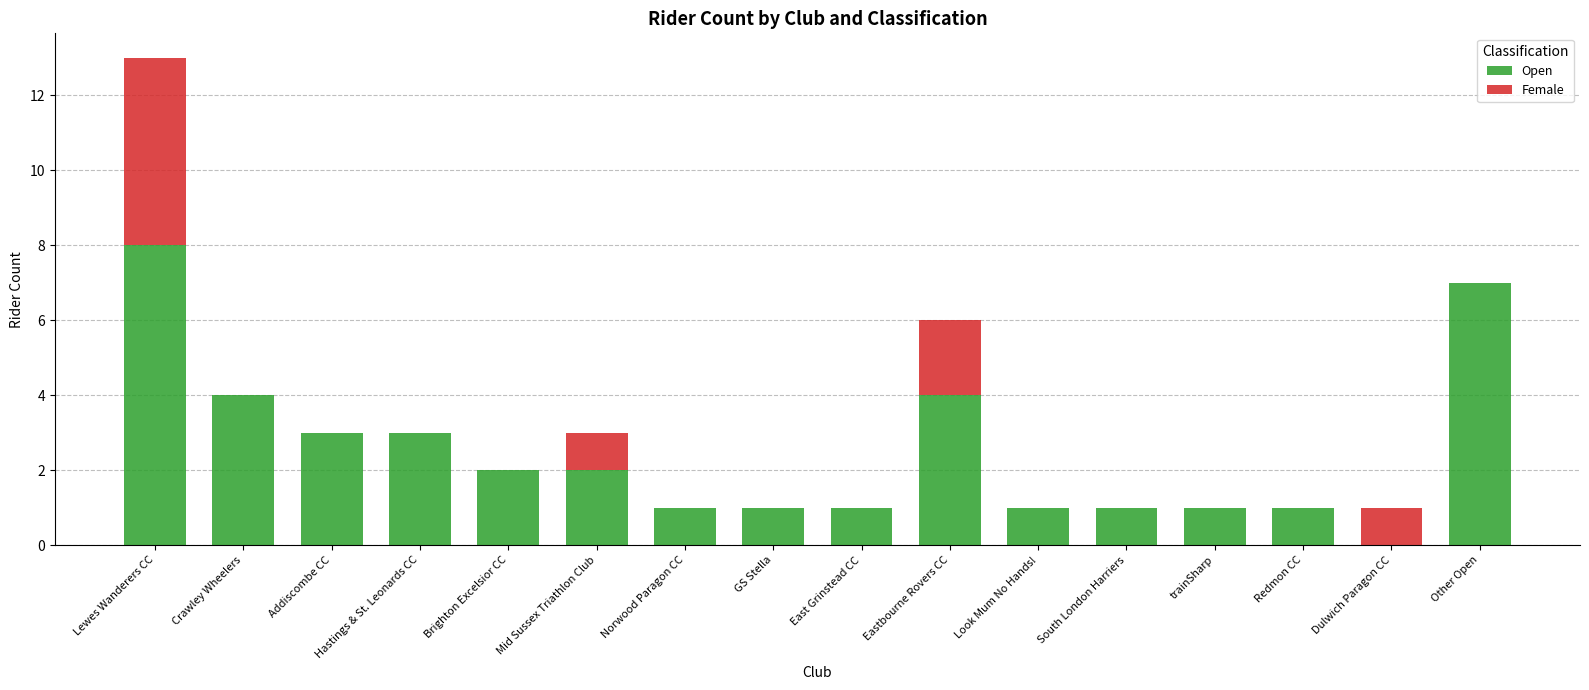

How many values in Open are above zero?

15